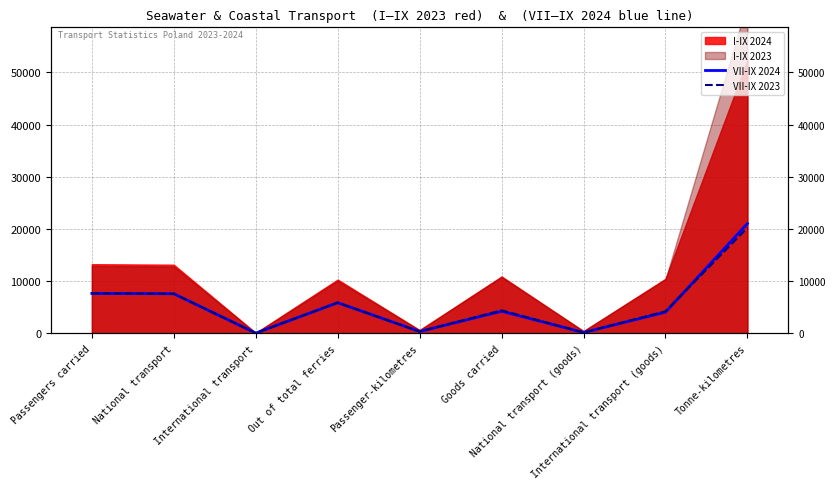

What is the difference between the maximum and minimum values in the VII-IX 2024 series?

20976